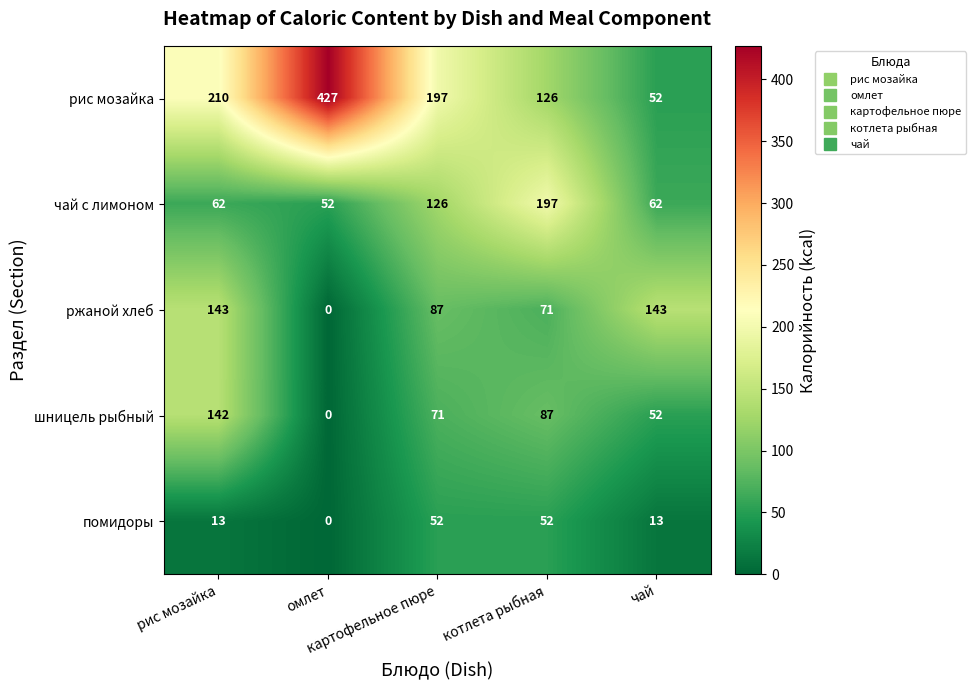

Rank the series by their maximum value, from highest to lowest.

рис мозайка, чай с лимоном, ржаной хлеб, шницель рыбный, помидоры